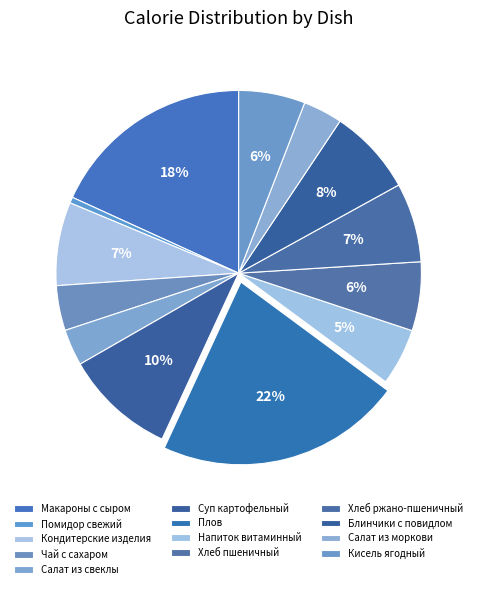

To the nearest percent, what is the difference between the largest and smallest slice percentages?

21%